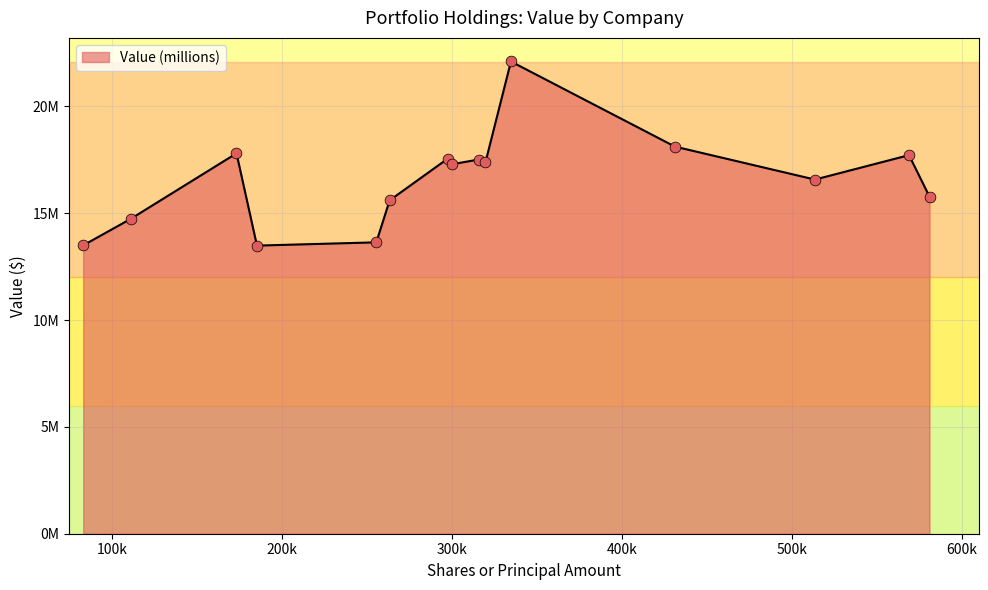

Does the chart have visible grid lines?

Yes